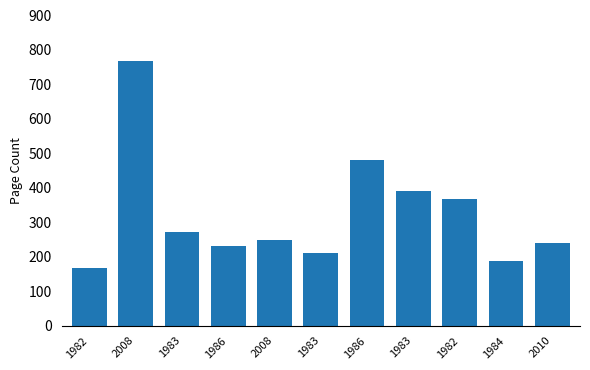

Are the bars horizontal?

No